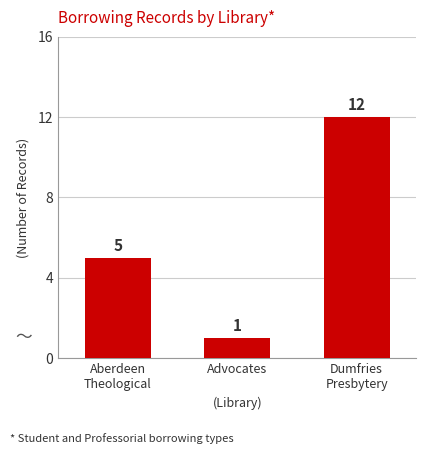

Count the number of data series in this chart.

1